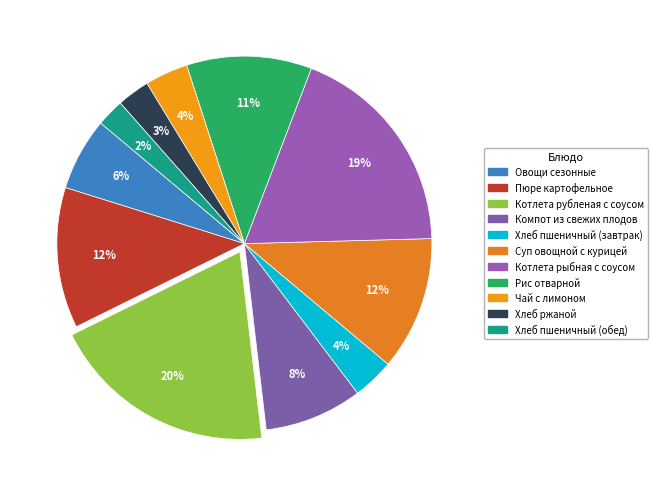

Count the number of slices in the pie.

11